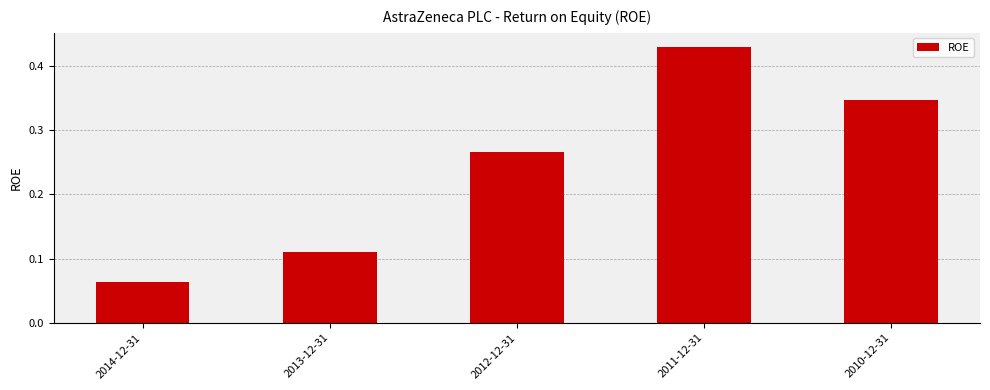

Which has a higher value, 2012-12-31 or 2011-12-31?

2011-12-31